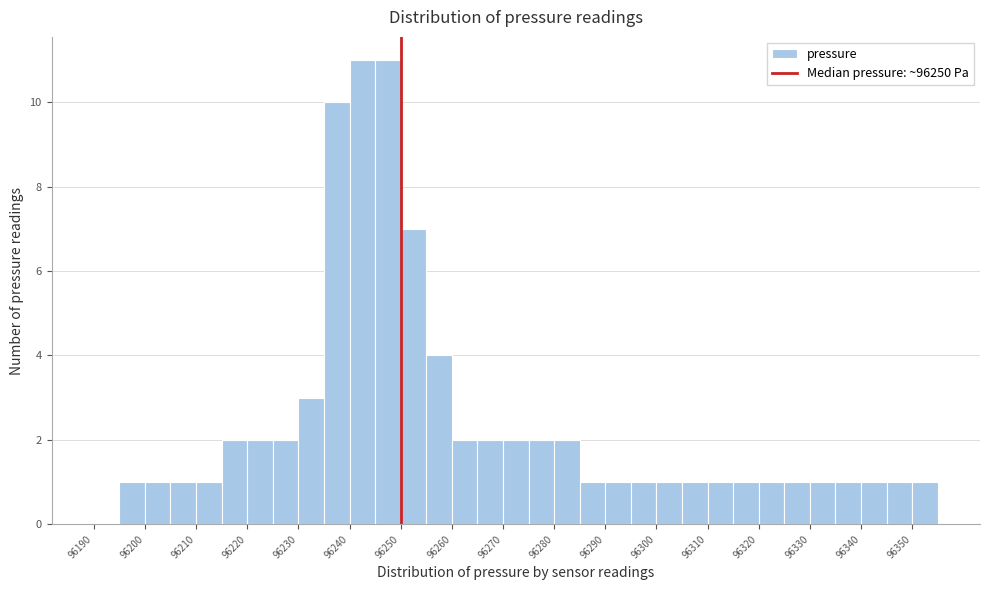

Reading left to right, transcribe this chart: for each bar, give the range it covers on the x-axis and its height. The values are not printed on the chart, so give them approximately, as read against the axis.

96190 to 96195: 0
96195 to 96200: 1
96200 to 96205: 1
96205 to 96210: 1
96210 to 96215: 1
96215 to 96220: 2
96220 to 96225: 2
96225 to 96230: 2
96230 to 96235: 3
96235 to 96240: 10
96240 to 96245: 11
96245 to 96250: 11
96250 to 96255: 7
96255 to 96260: 4
96260 to 96265: 2
96265 to 96270: 2
96270 to 96275: 2
96275 to 96280: 2
96280 to 96285: 2
96285 to 96290: 1
96290 to 96295: 1
96295 to 96300: 1
96300 to 96305: 1
96305 to 96310: 1
96310 to 96315: 1
96315 to 96320: 1
96320 to 96325: 1
96325 to 96330: 1
96330 to 96335: 1
96335 to 96340: 1
96340 to 96345: 1
96345 to 96350: 1
96350 to 96355: 1